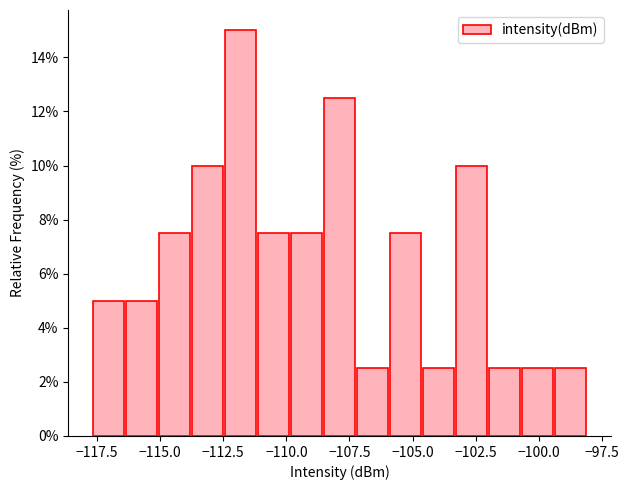

Around what value on the x-axis is the tallest bar? Give the approximate position of its centre, as read against the axis.

-112.0